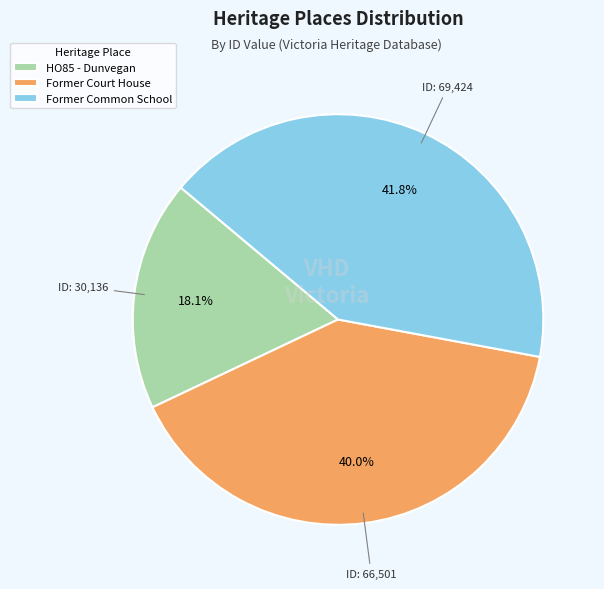

Approximately how many times larger is the value at Former Court House compared to HO85 - Dunvegan?

2.2